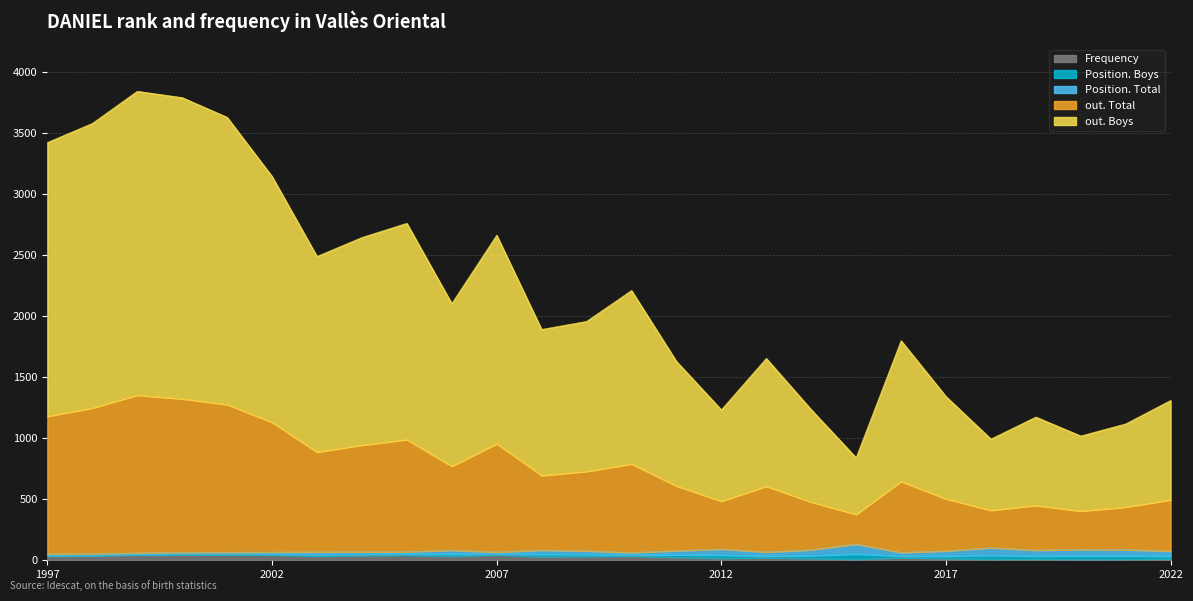

True or false: Position. Total and Frequency intersect in this chart.

True